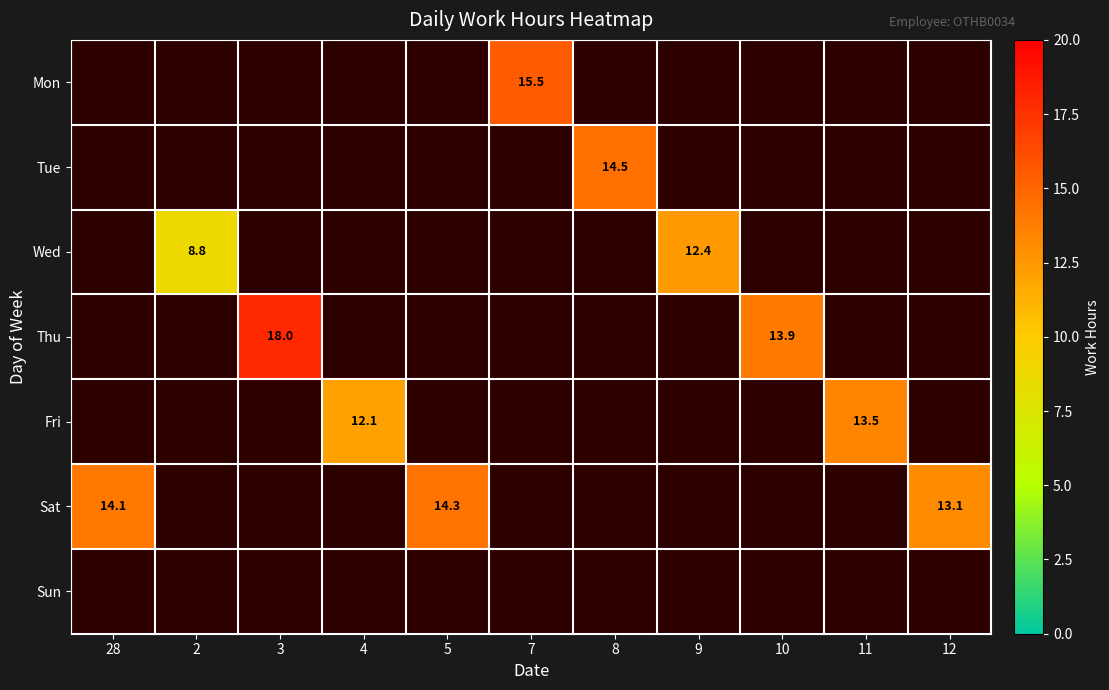

True or false: Mon has a value of 27.6 at 7.

False